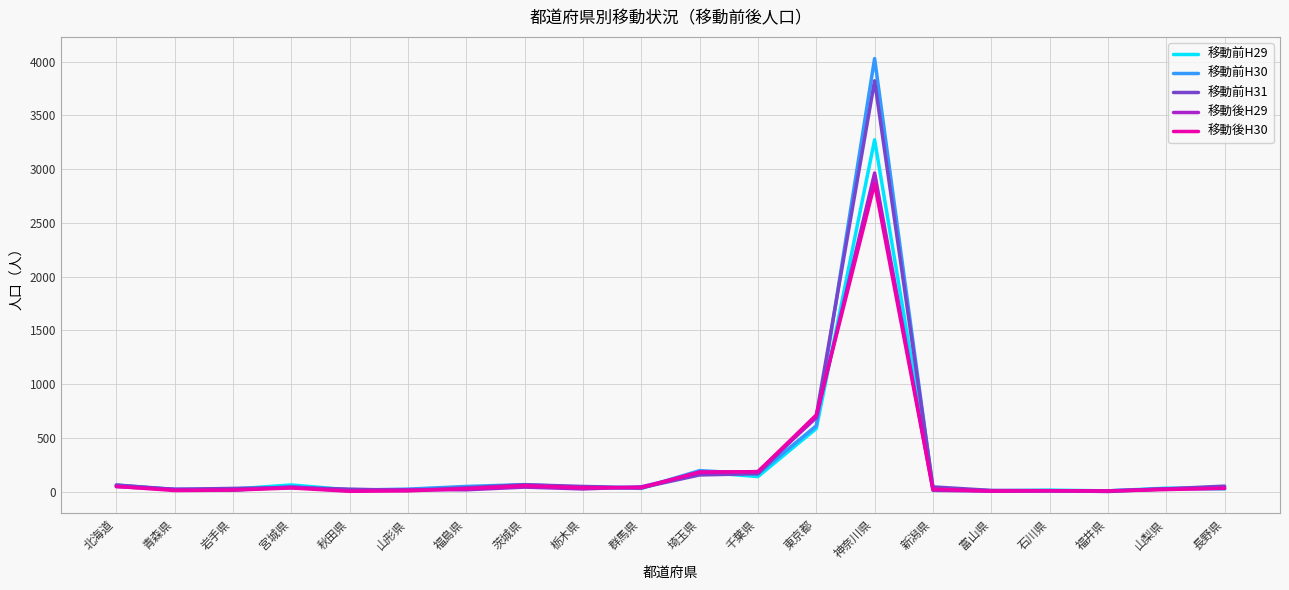

True or false: 移動前H31 has a value of 37 at 宮城県.

True